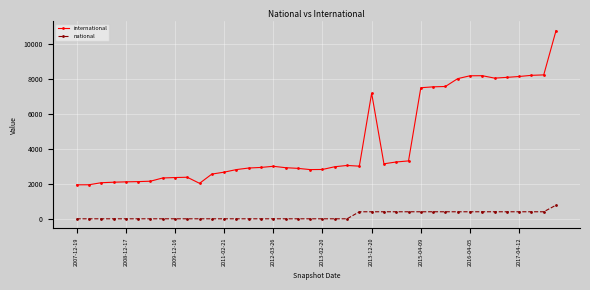

True or false: international has more than 1 interior local peaks.

True